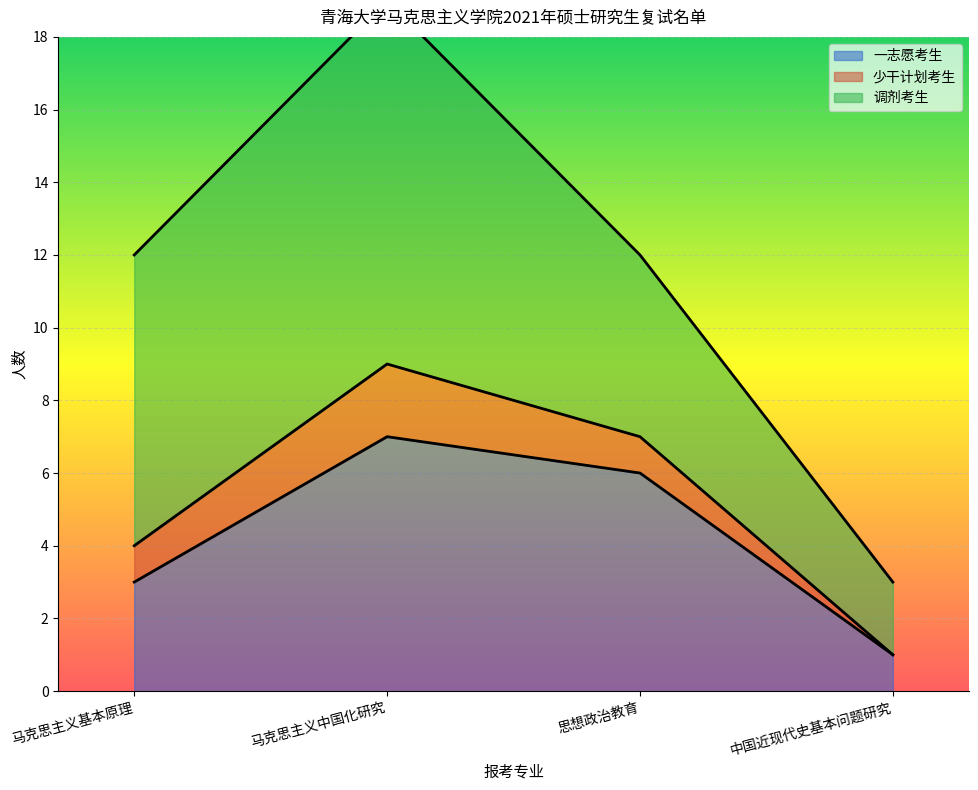

True or false: 一志愿考生 has more than 2 points higher than both neighbors.

False